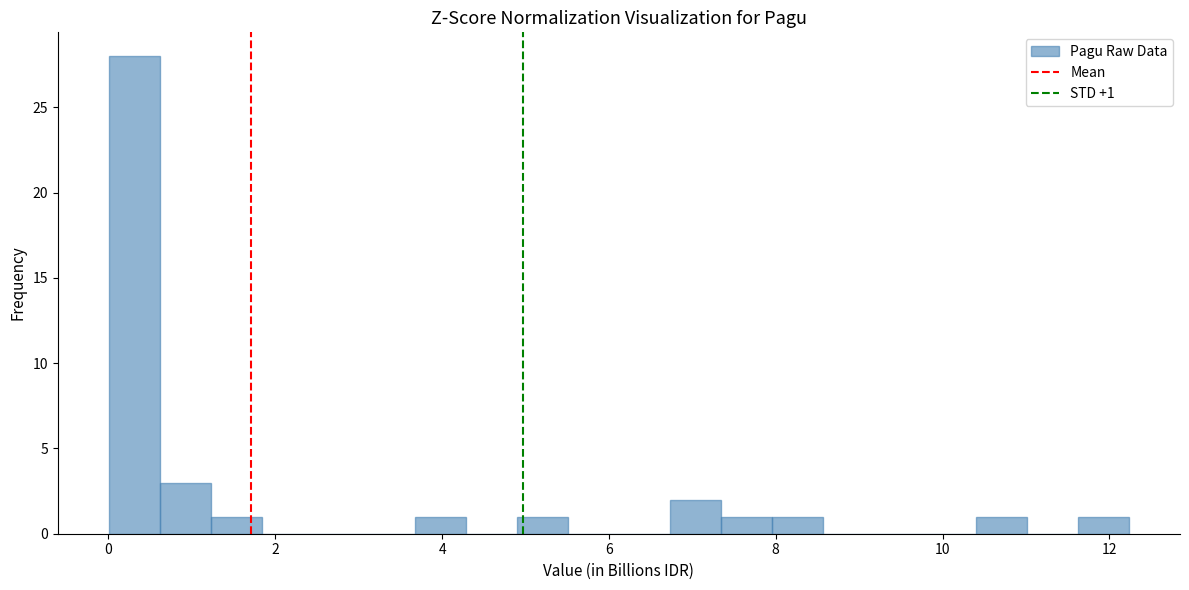

Read against the x-axis, roughly where is the centre of the tallest bar?

0.4